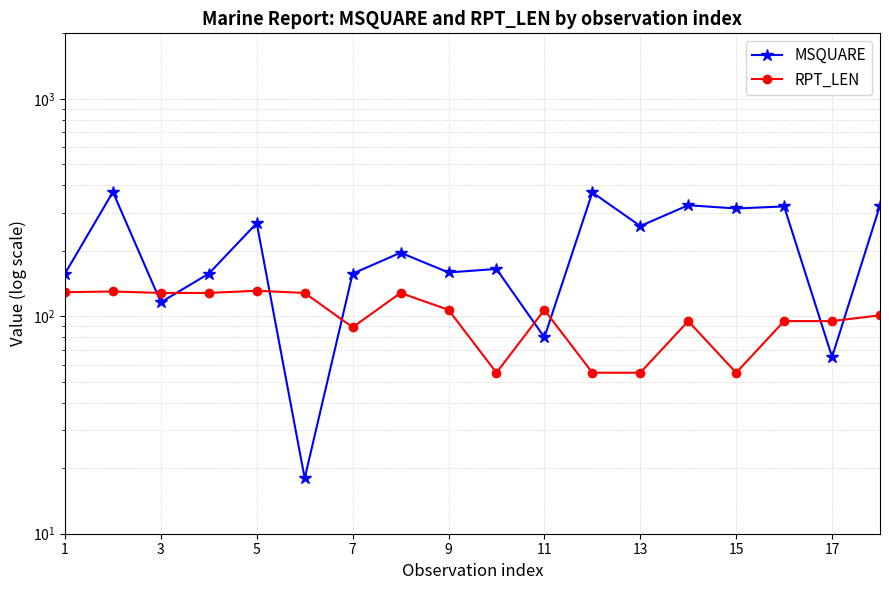

How many values in the RPT_LEN series are below 107?

9